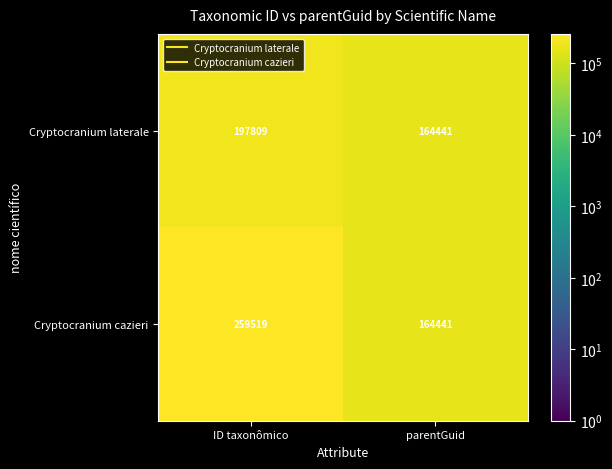

What is the total value across all series at parentGuid?

328882